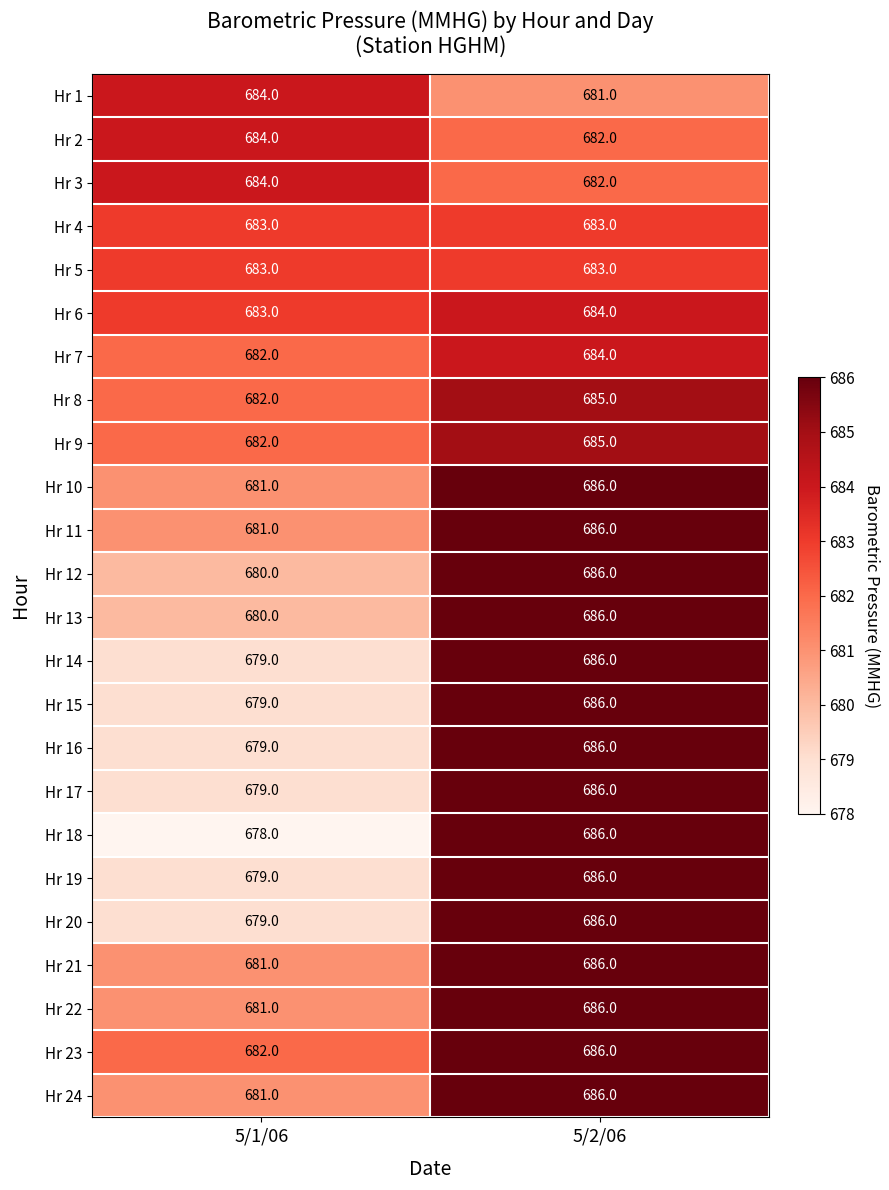

Which category has the highest value across all series?

5/2/06